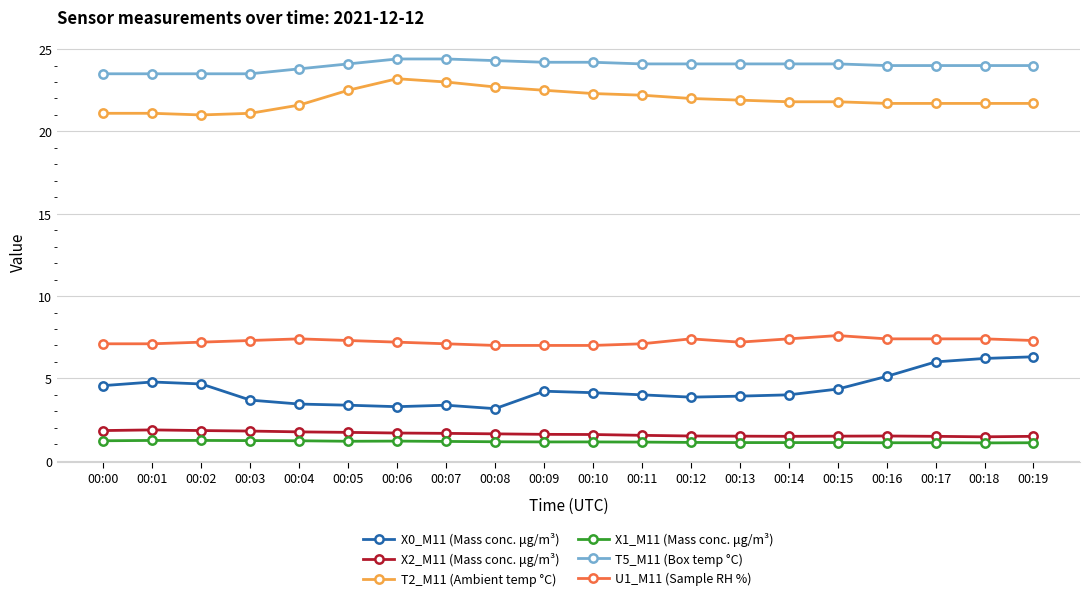

True or false: X2_M11 (Mass conc. μg/m³) and T5_M11 (Box temp °C) intersect in this chart.

False